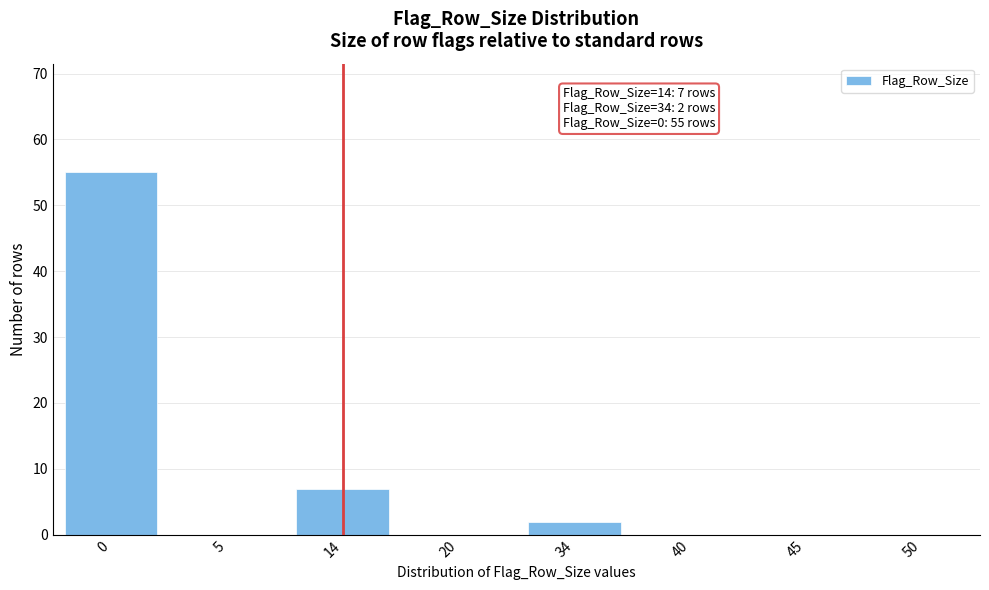

Reading left to right, list all the values displayed in this chart.

0=55	5=0	14=7	20=0	34=2	40=0	45=0	50=0